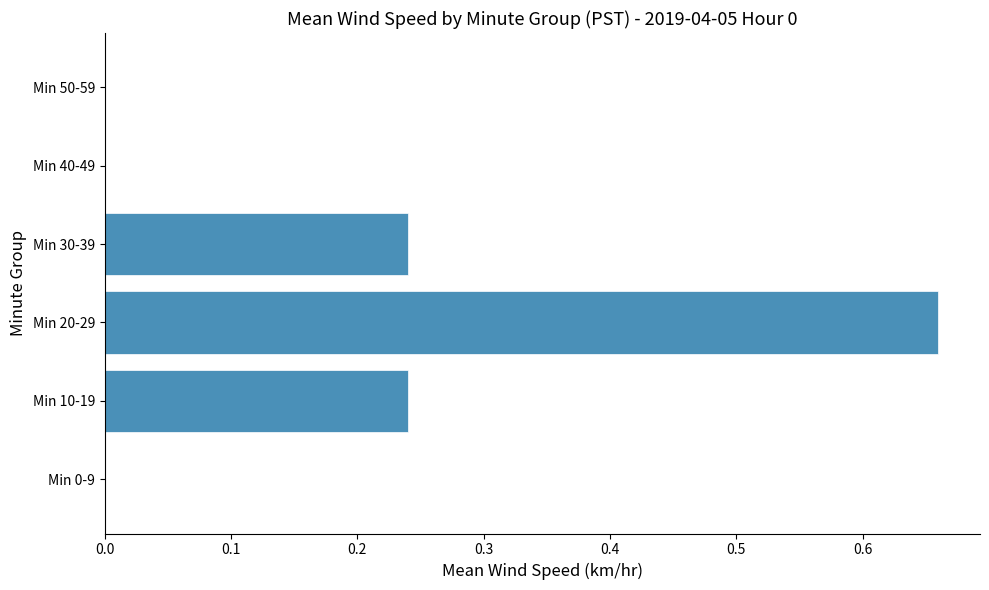

How many distinct data groups are displayed?

1